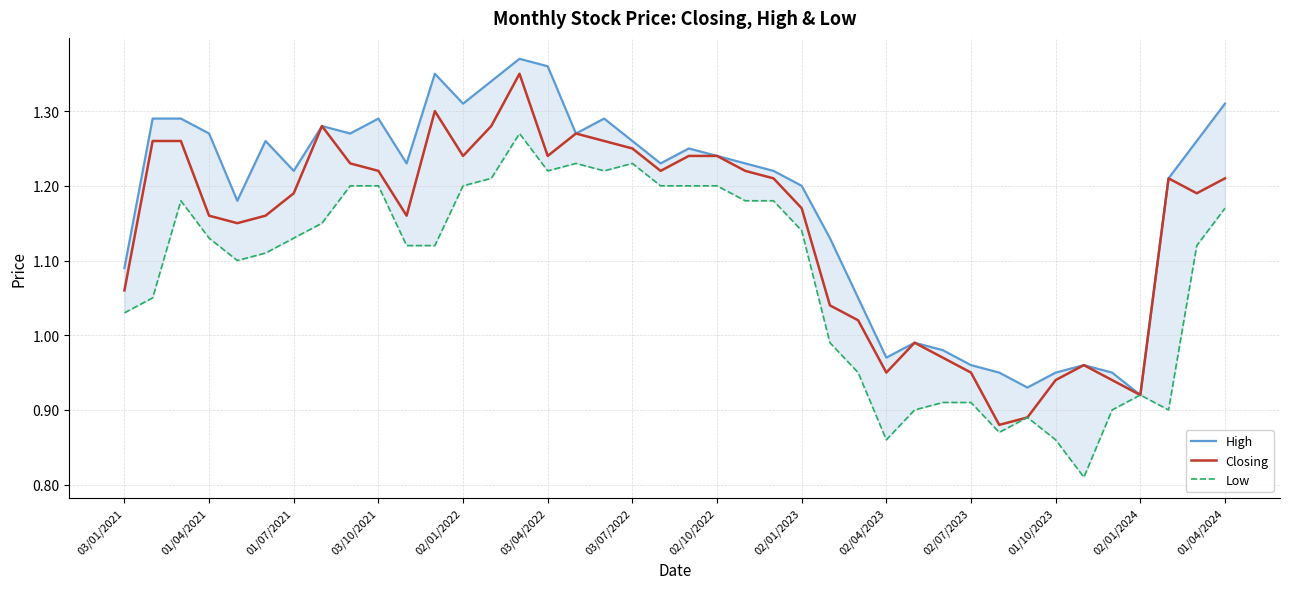

How many interior local peaks does the Low series have?

6